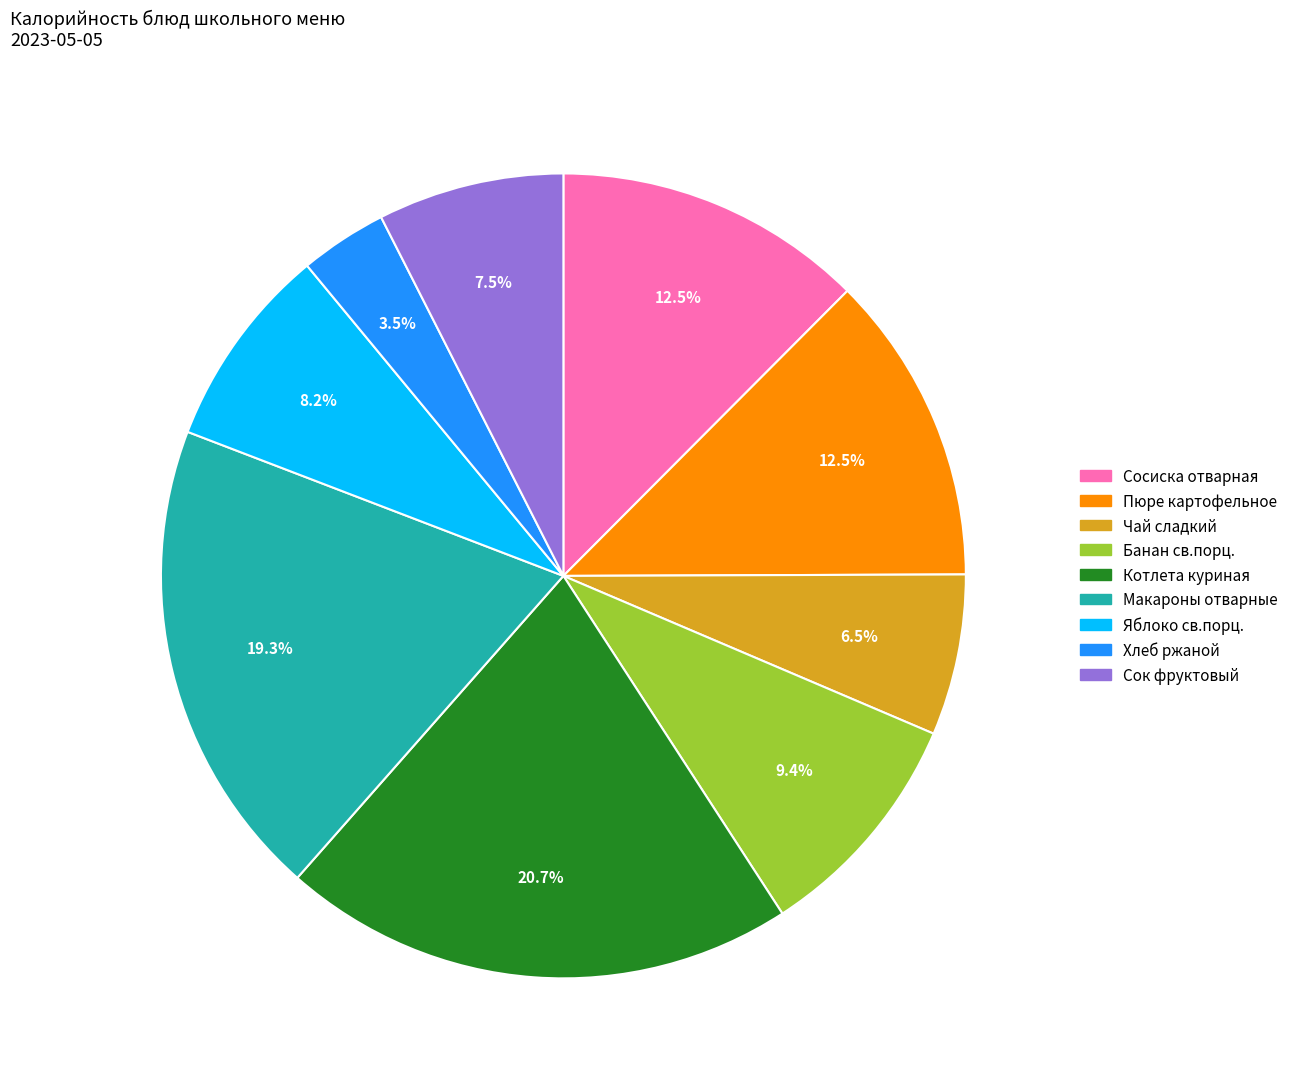

What is the ratio of the value at Котлета куриная to the value at Чай сладкий?

3.2